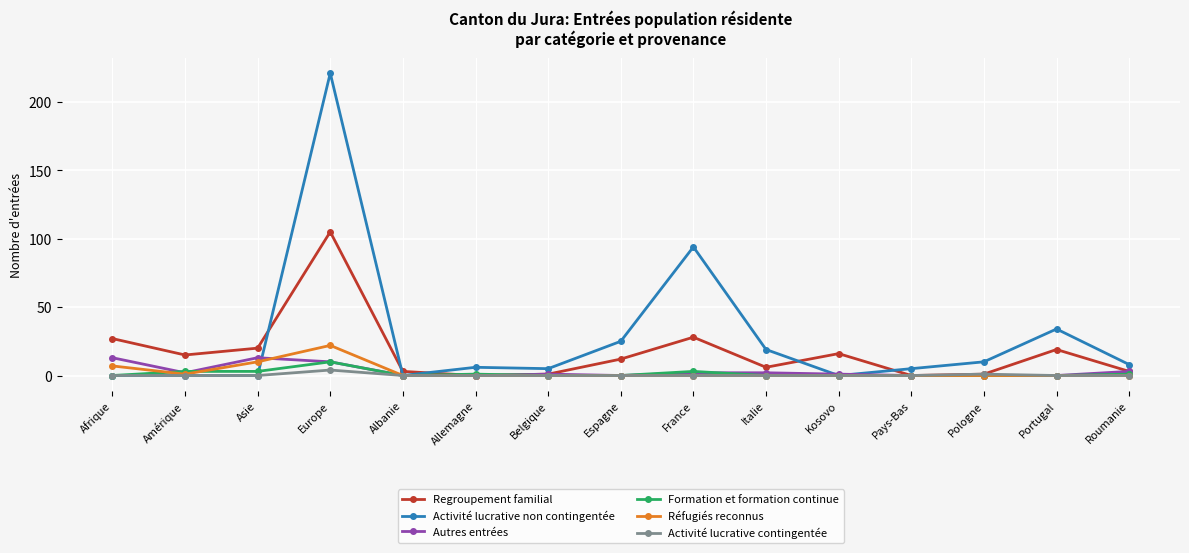

True or false: Formation et formation continue has more than 1 points higher than both neighbors.

True